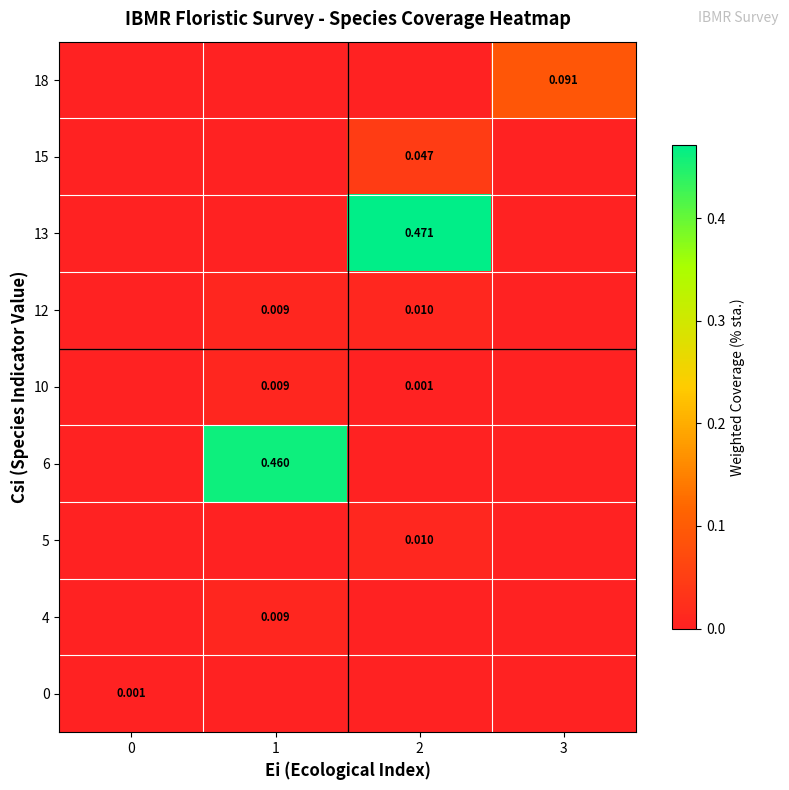

Which has a higher value, 2 or 0?

2